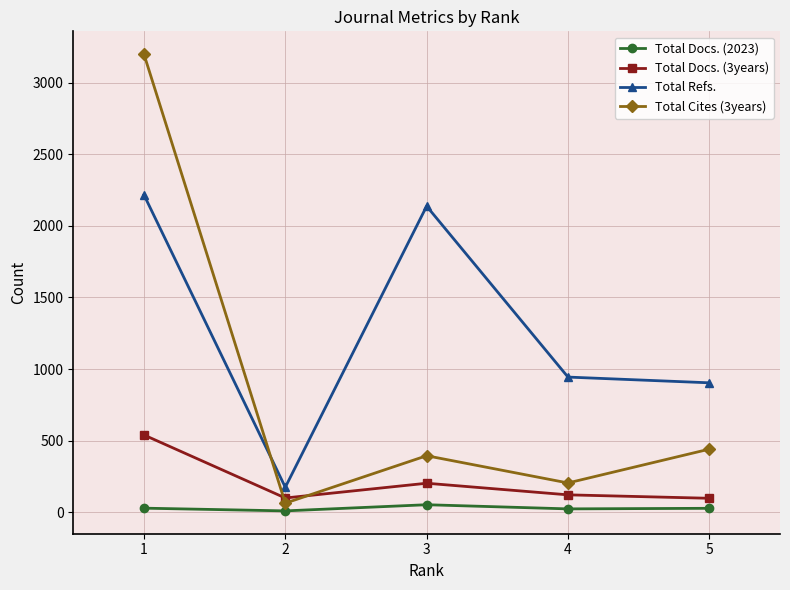

At which label does Total Docs. (2023) first exceed 28?

1